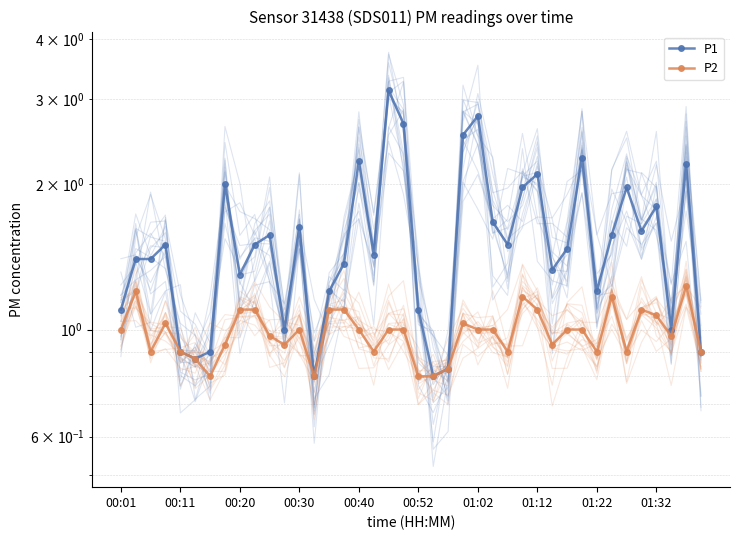

Read the P2 value at 10.

1.0